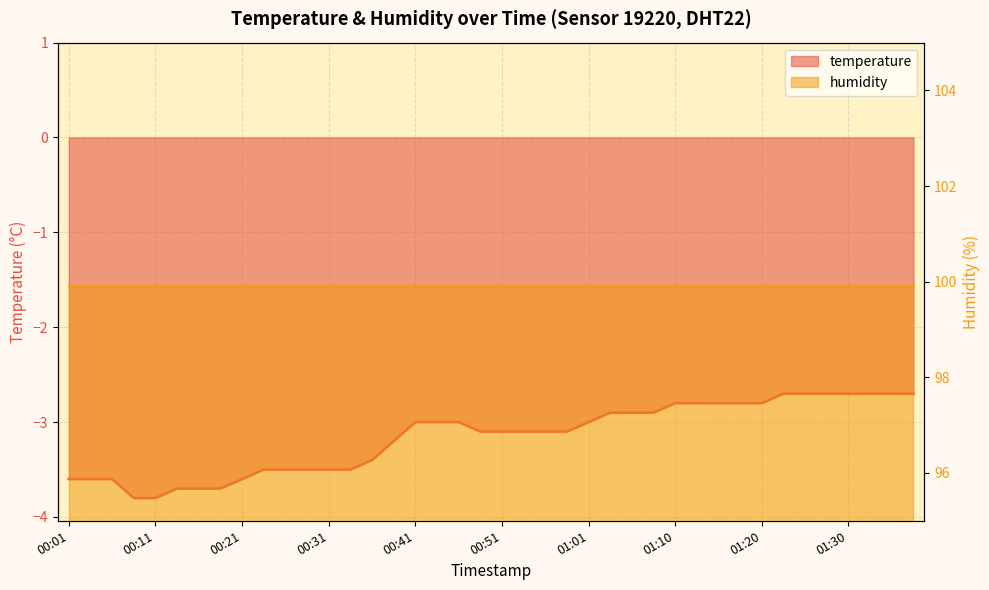

List the labels in order of value, smallest first.

00:08, 00:11, 00:13, 00:16, 00:18, 00:01, 00:03, 00:06, 00:21, 00:23, 00:26, 00:28, 00:31, 00:33, 00:36, 00:38, 00:48, 00:51, 00:53, 00:56, 00:58, 00:41, 00:43, 00:46, 01:01, 01:03, 01:05, 01:08, 01:10, 01:13, 01:15, 01:18, 01:20, 01:23, 01:25, 01:28, 01:30, 01:33, 01:35, 01:38